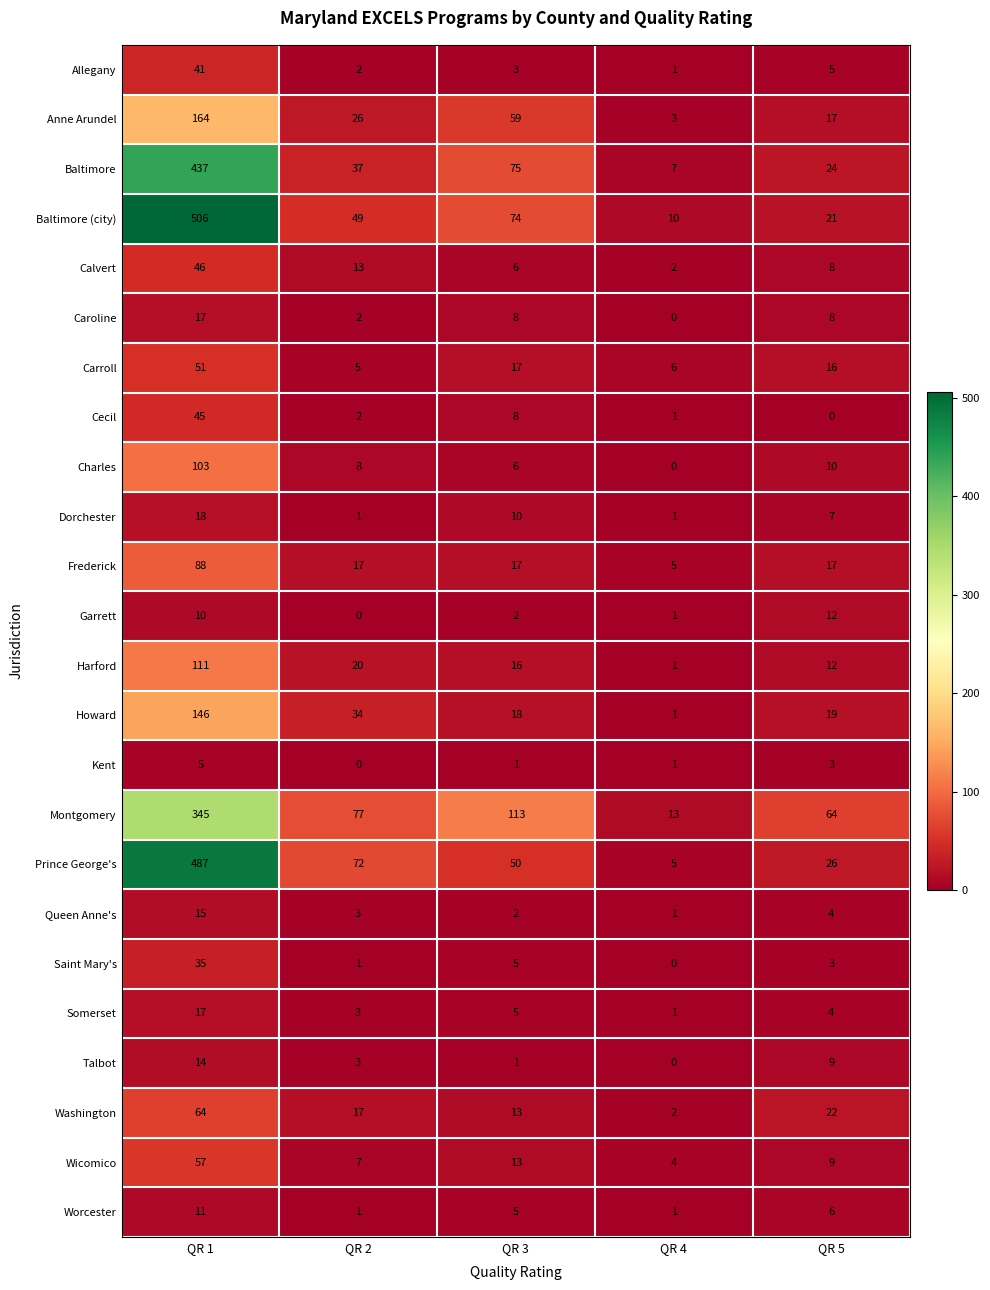

Which series has the widest spread of values?

Baltimore (city)